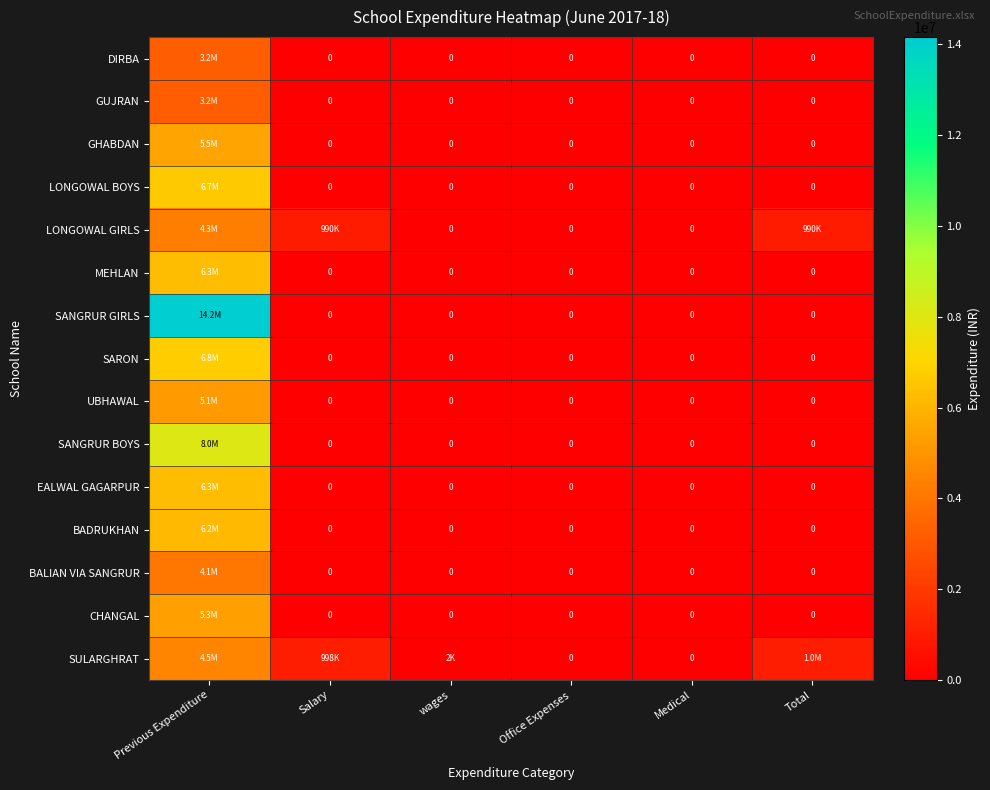

What is the sum of the SANGRUR BOYS values at Previous Expenditure and wages?

8039197